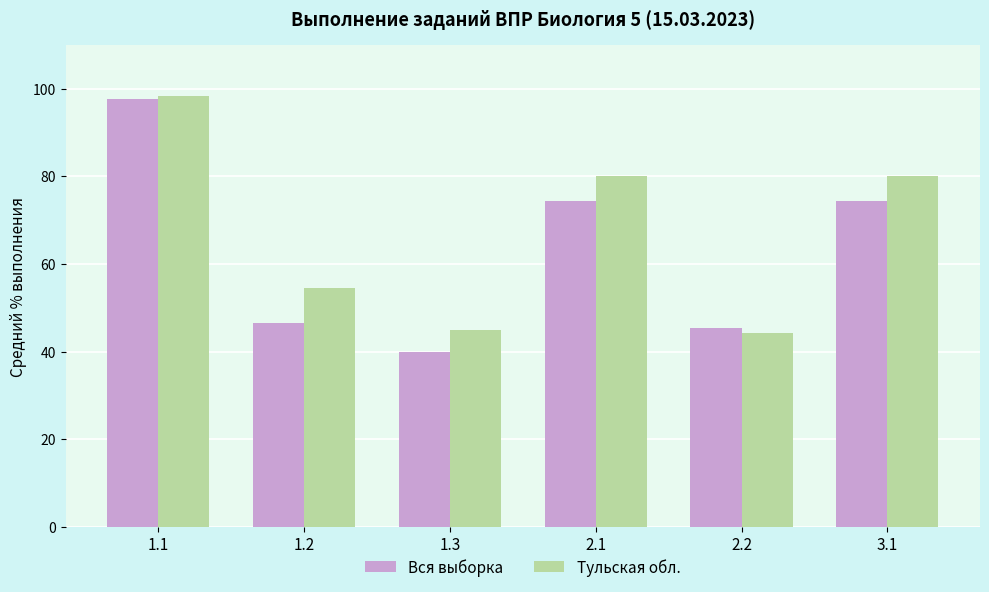

What is the approximate value of Вся выборка at 2.1?

74.3